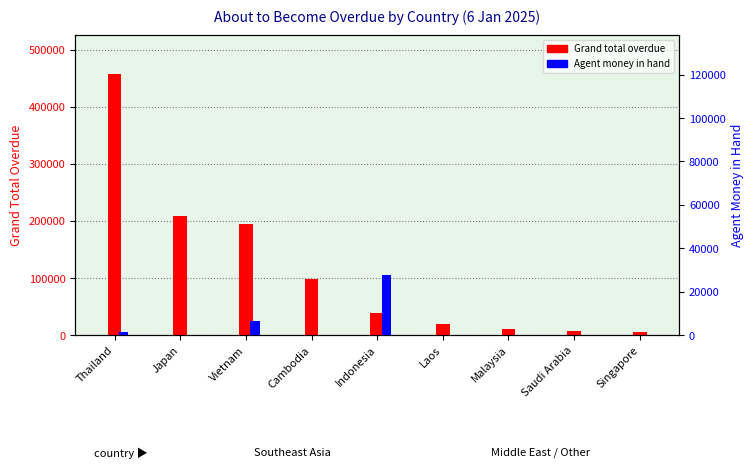

Which series has the largest total across all categories?

Grand total overdue